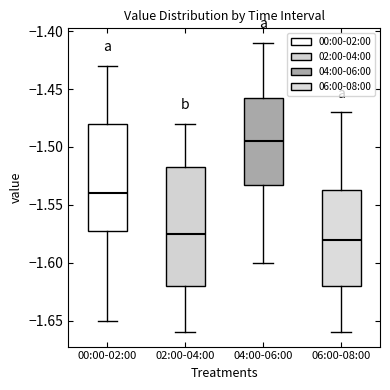

Where does the lower whisker of the box for 06:00-08:00 end on the y-axis? The values are not printed on the chart, so give them approximately, as read against the axis.

-1.660